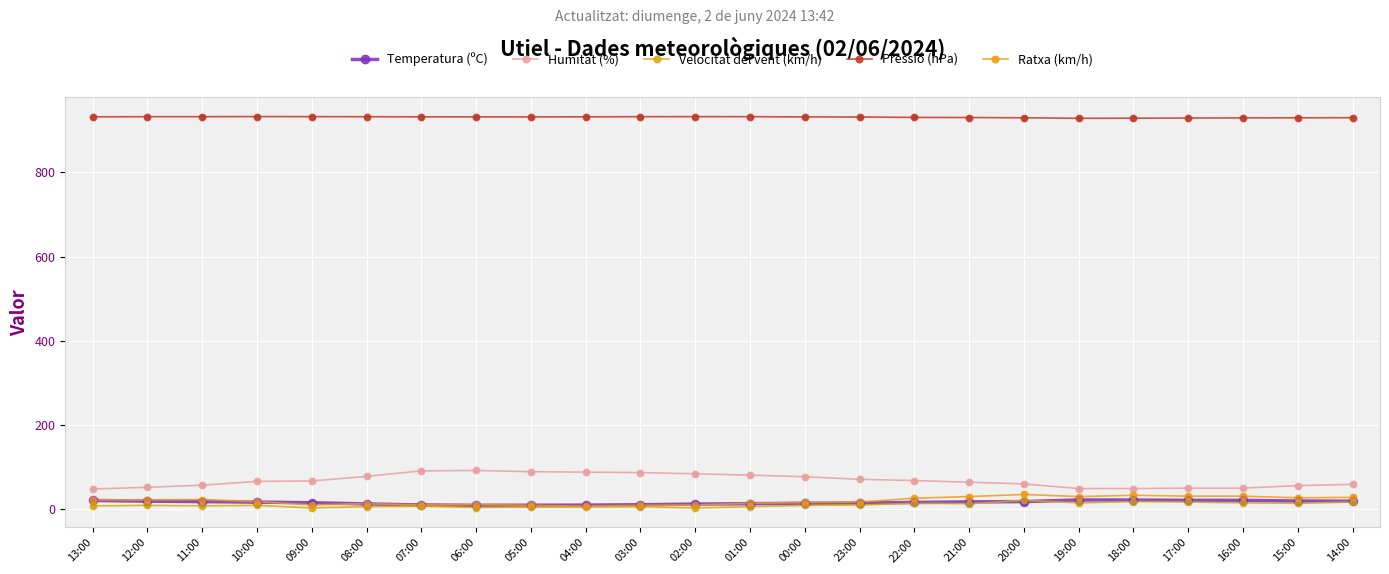

Is the value of Velocitat del vent (km/h) at 13:00 greater than the value of Humitat (%) at 20:00?

No